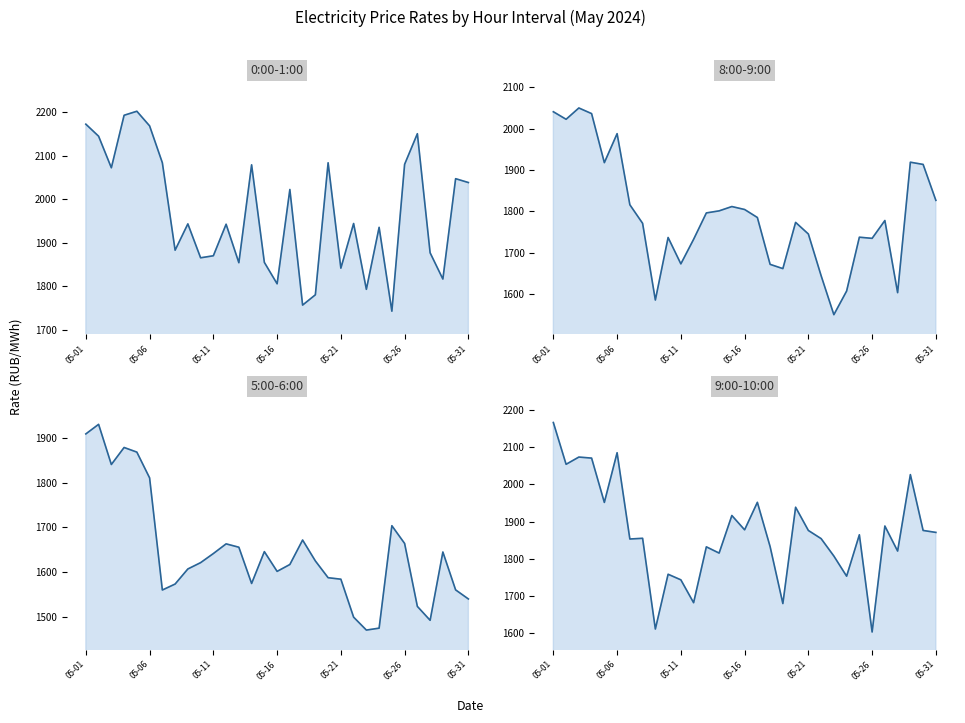

True or false: 5:00-6:00 line has a value of 1606.9 at 8.

True